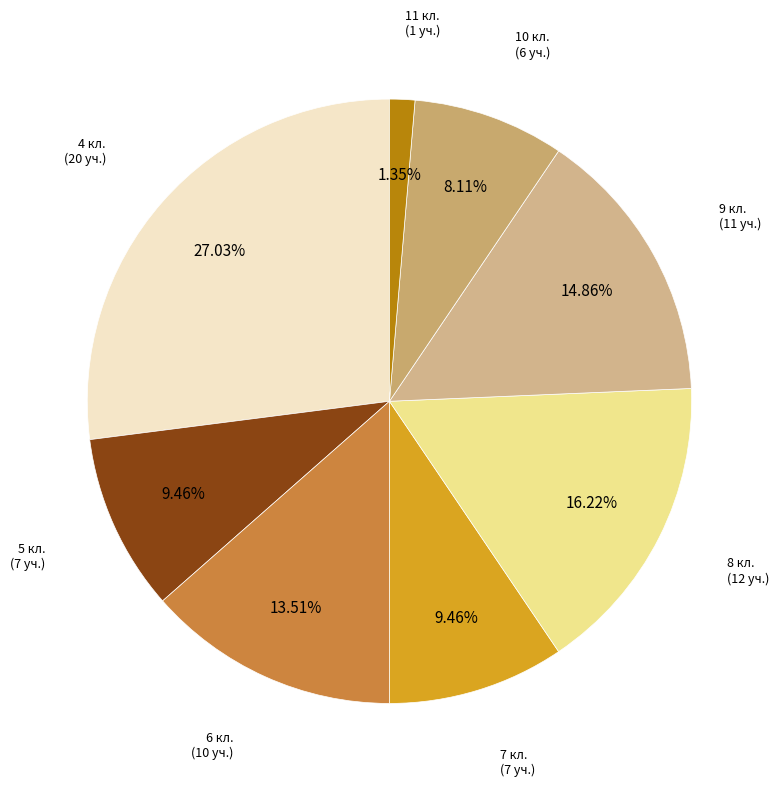

Which slice is the largest?

4 кл.